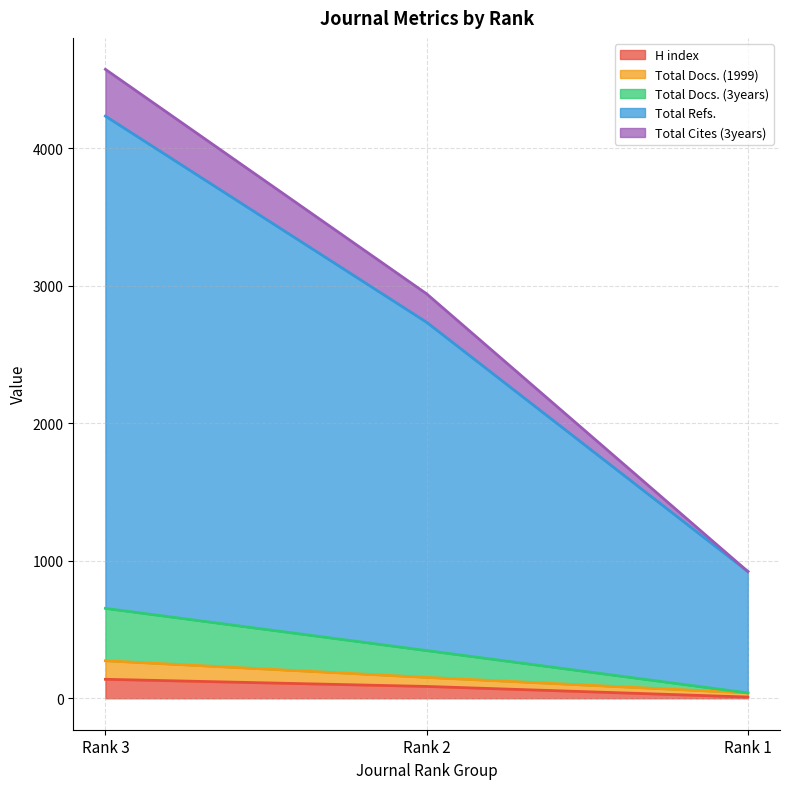

What is the maximum value for H index?

138